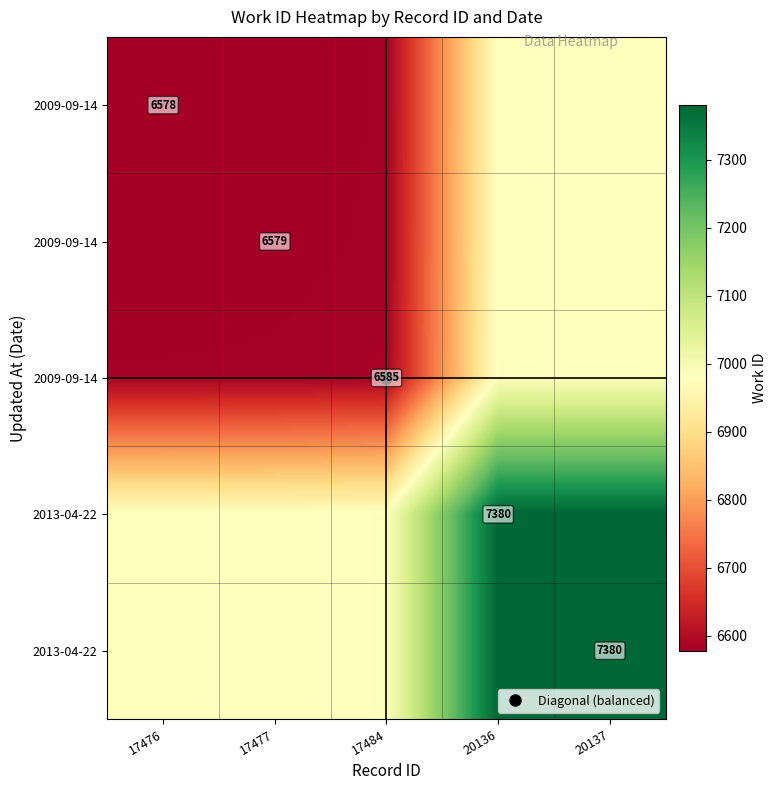

How many series are shown in this chart?

5